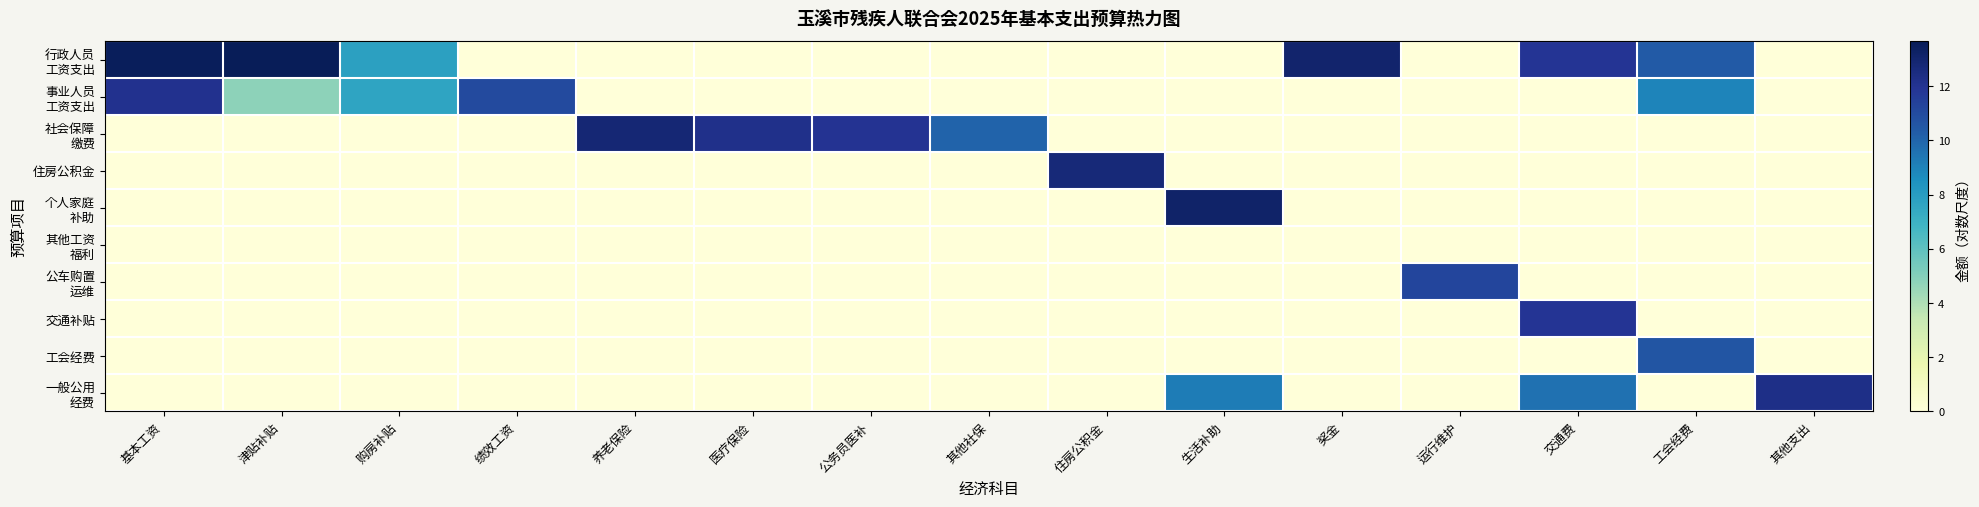

Which series changed the most between 奖金 and 交通费?

交通补贴